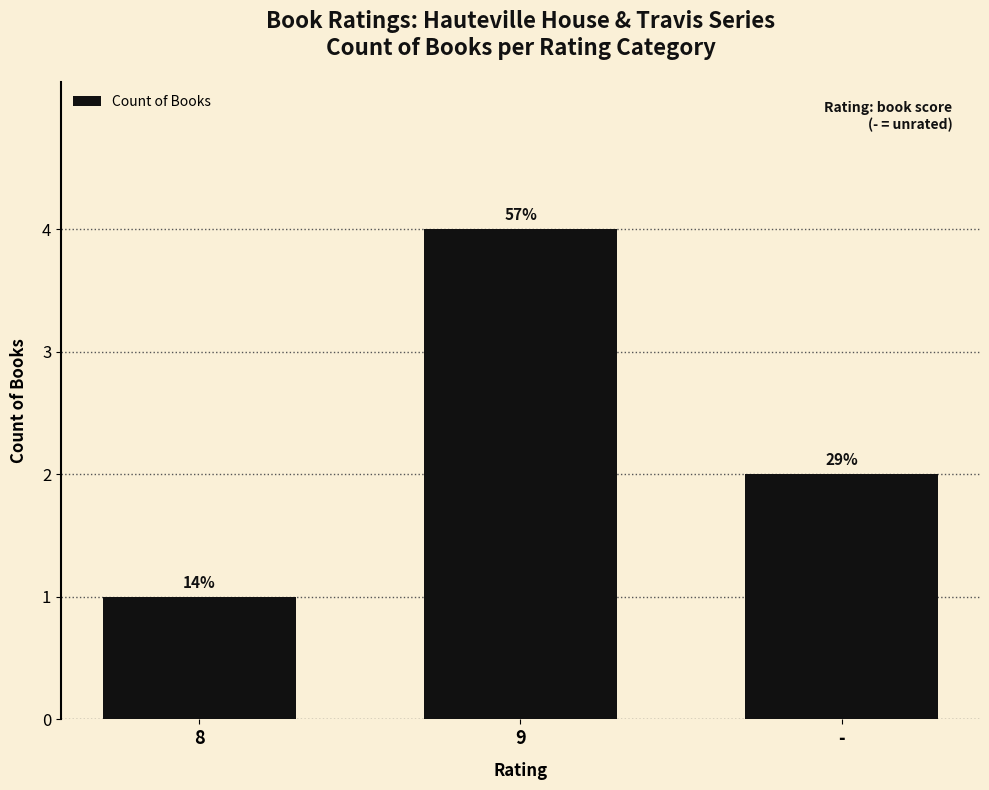

What is the sum of the values at 8 and 9?

5